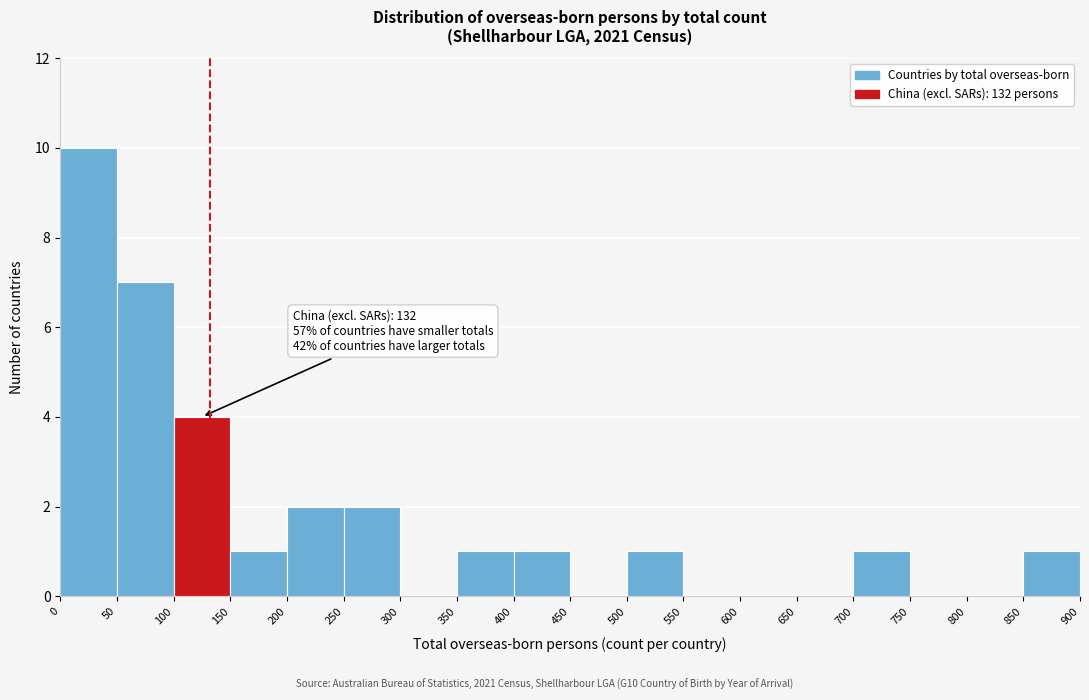

Over which range of the x-axis is the bar tallest?

0 to 50